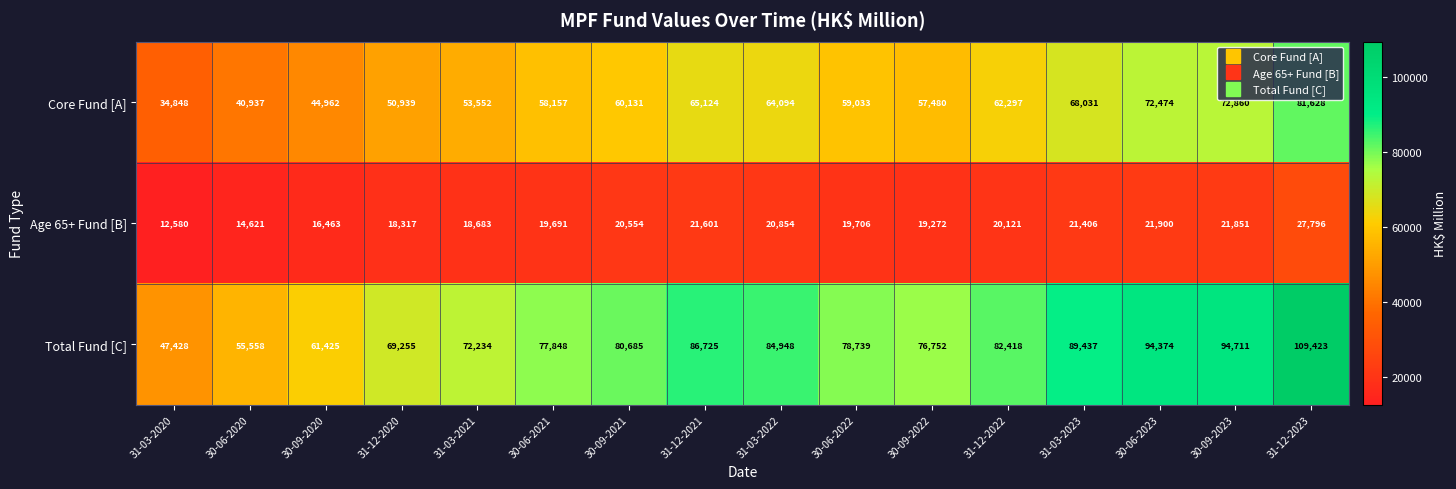

Where does the Age 65+ Fund [B] series first go above 20121?

30-09-2021